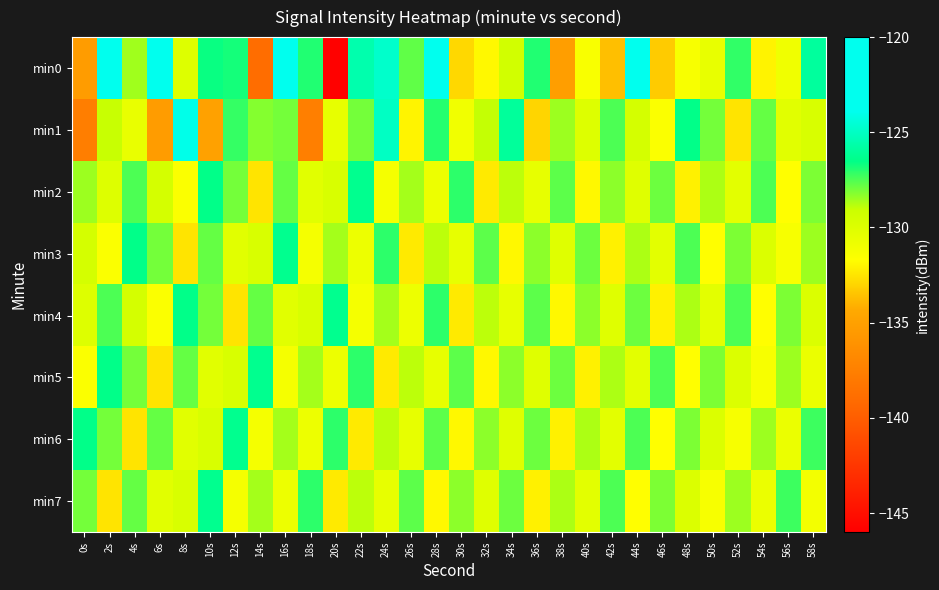

Reading right to left, what are all the values shown in this chart?

min0: 58s=-125.9	56s=-130.9	54s=-132.1	52s=-127.1	50s=-130.5	48s=-131.4	46s=-133.3	44s=-120.1	42s=-133.6	40s=-131.4	38s=-135.1	36s=-126.9	34s=-129.4	32s=-131.9	30s=-132.9	28s=-122.4	26s=-127.8	24s=-124.8	22s=-125.5	20s=-145.9	18s=-126.9	16s=-121.7	14s=-138.9	12s=-126.8	10s=-126.6	8s=-130.0	6s=-123.4	4s=-128.5	2s=-122.1	0s=-135.4
min1: 58s=-129.7	56s=-130.2	54s=-127.8	52s=-132.5	50s=-128.0	48s=-126.5	46s=-131.5	44s=-129.5	42s=-127.5	40s=-130.0	38s=-128.5	36s=-133.0	34s=-126.0	32s=-129.0	30s=-131.0	28s=-127.0	26s=-132.0	24s=-125.0	22s=-128.0	20s=-130.5	18s=-137.5	16s=-128.0	14s=-128.2	12s=-127.2	10s=-134.9	8s=-124.0	6s=-135.3	4s=-130.6	2s=-129.1	0s=-137.6
min2: 58s=-128.1	56s=-131.7	54s=-127.5	52s=-130.3	50s=-128.7	48s=-132.1	46s=-127.9	44s=-130.1	42s=-128.3	40s=-131.9	38s=-127.7	36s=-130.5	34s=-128.9	32s=-132.3	30s=-127.1	28s=-130.8	26s=-128.6	24s=-131.2	22s=-126.3	20s=-129.7	18s=-130.2	16s=-127.8	14s=-132.5	12s=-128.0	10s=-126.5	8s=-131.5	6s=-129.5	4s=-127.5	2s=-130.0	0s=-128.5
min3: 58s=-128.5	56s=-131.3	54s=-129.9	52s=-128.1	50s=-131.7	48s=-127.5	46s=-130.3	44s=-128.7	42s=-132.1	40s=-127.9	38s=-130.1	36s=-128.3	34s=-131.9	32s=-127.7	30s=-130.5	28s=-128.9	26s=-132.3	24s=-127.1	22s=-130.8	20s=-128.6	18s=-131.2	16s=-126.3	14s=-129.7	12s=-130.2	10s=-127.8	8s=-132.5	6s=-128.0	4s=-126.5	2s=-131.5	0s=-129.5
min4: 58s=-129.9	56s=-128.1	54s=-131.7	52s=-127.5	50s=-130.3	48s=-128.7	46s=-132.1	44s=-127.9	42s=-130.1	40s=-128.3	38s=-131.9	36s=-127.7	34s=-130.5	32s=-128.9	30s=-132.3	28s=-127.1	26s=-130.8	24s=-128.6	22s=-131.2	20s=-126.3	18s=-129.7	16s=-130.2	14s=-127.8	12s=-132.5	10s=-128.0	8s=-126.5	6s=-131.5	4s=-129.5	2s=-127.5	0s=-130.0
min5: 58s=-130.7	56s=-128.5	54s=-131.3	52s=-129.9	50s=-128.1	48s=-131.7	46s=-127.5	44s=-130.3	42s=-128.7	40s=-132.1	38s=-127.9	36s=-130.1	34s=-128.3	32s=-131.9	30s=-127.7	28s=-130.5	26s=-128.9	24s=-132.3	22s=-127.1	20s=-130.8	18s=-128.6	16s=-131.2	14s=-126.3	12s=-129.7	10s=-130.2	8s=-127.8	6s=-132.5	4s=-128.0	2s=-126.5	0s=-131.5
min6: 58s=-127.3	56s=-130.7	54s=-128.5	52s=-131.3	50s=-129.9	48s=-128.1	46s=-131.7	44s=-127.5	42s=-130.3	40s=-128.7	38s=-132.1	36s=-127.9	34s=-130.1	32s=-128.3	30s=-131.9	28s=-127.7	26s=-130.5	24s=-128.9	22s=-132.3	20s=-127.1	18s=-130.8	16s=-128.6	14s=-131.2	12s=-126.3	10s=-129.7	8s=-130.2	6s=-127.8	4s=-132.5	2s=-128.0	0s=-126.5
min7: 58s=-131.1	56s=-127.3	54s=-130.7	52s=-128.5	50s=-131.3	48s=-129.9	46s=-128.1	44s=-131.7	42s=-127.5	40s=-130.3	38s=-128.7	36s=-132.1	34s=-127.9	32s=-130.1	30s=-128.3	28s=-131.9	26s=-127.7	24s=-130.5	22s=-128.9	20s=-132.3	18s=-127.1	16s=-130.8	14s=-128.6	12s=-131.2	10s=-126.3	8s=-129.7	6s=-130.2	4s=-127.8	2s=-132.5	0s=-128.0